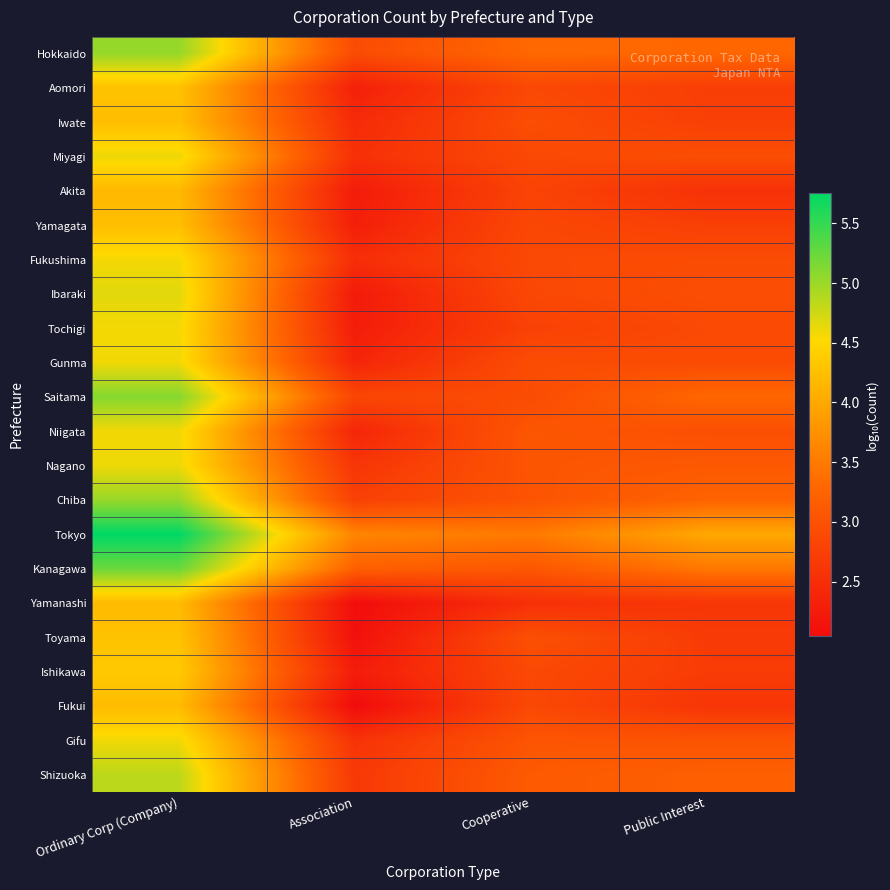

Between Association and Cooperative, which series saw the biggest shift?

Toyama